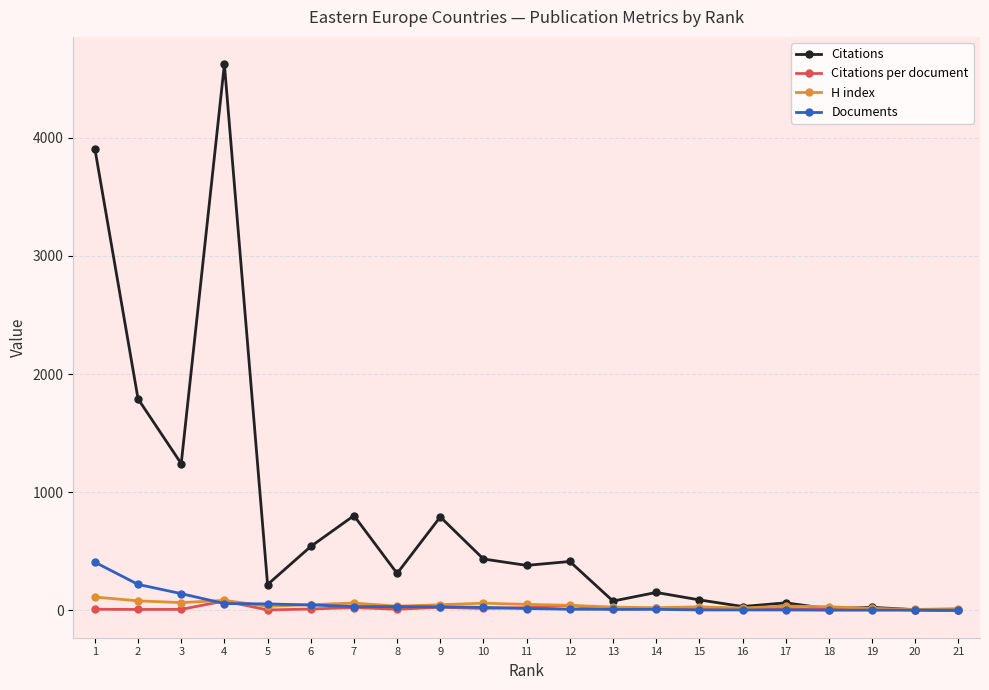

Which series has the largest total across all categories?

Citations